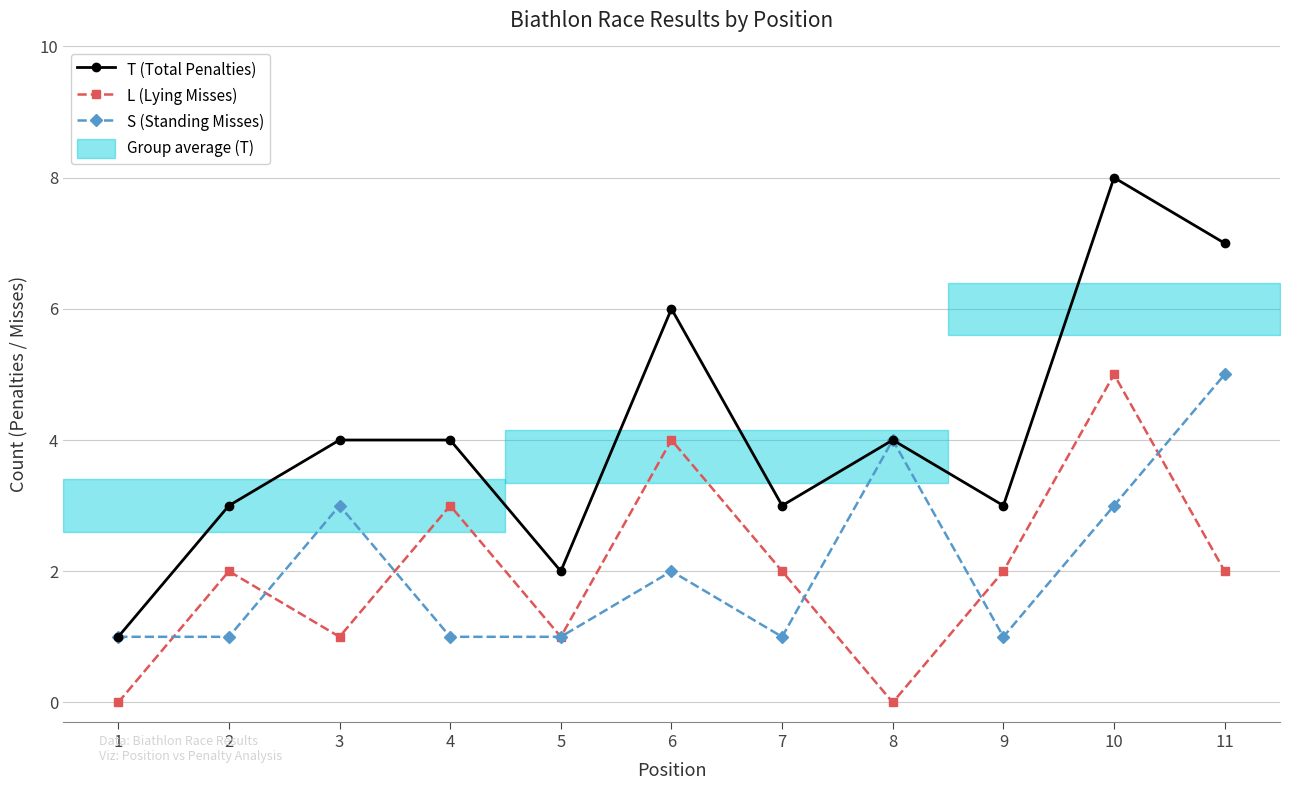

At which category does L (Lying Misses) reach its first local valley?

3